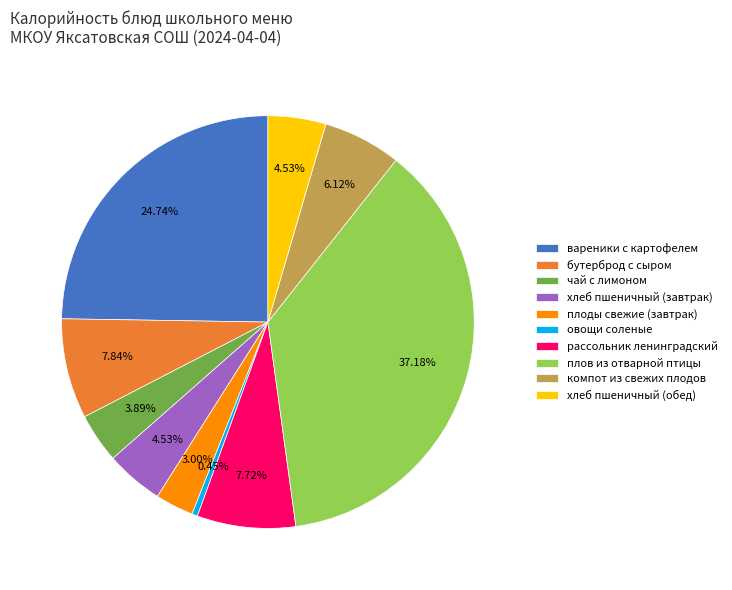

How many segments does this pie chart have?

10